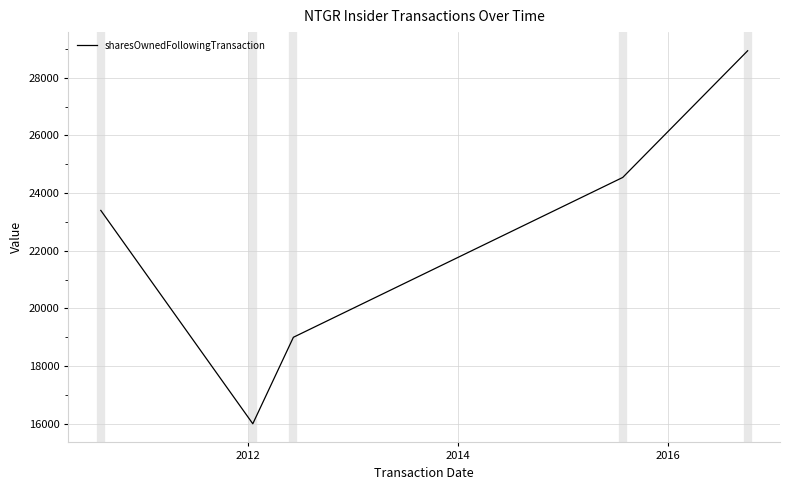

What is the sum of all values?

111880